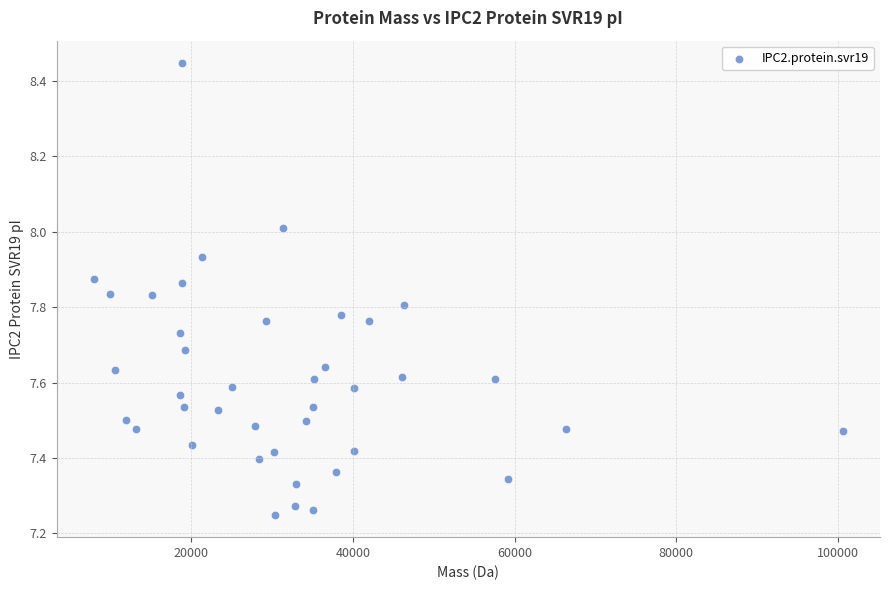

What is the range of X values (max minus min)?

92626.1